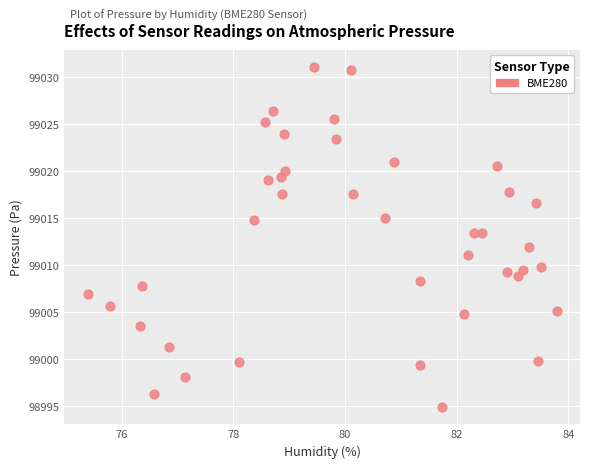

What is the range of X values (max minus min)?

8.4